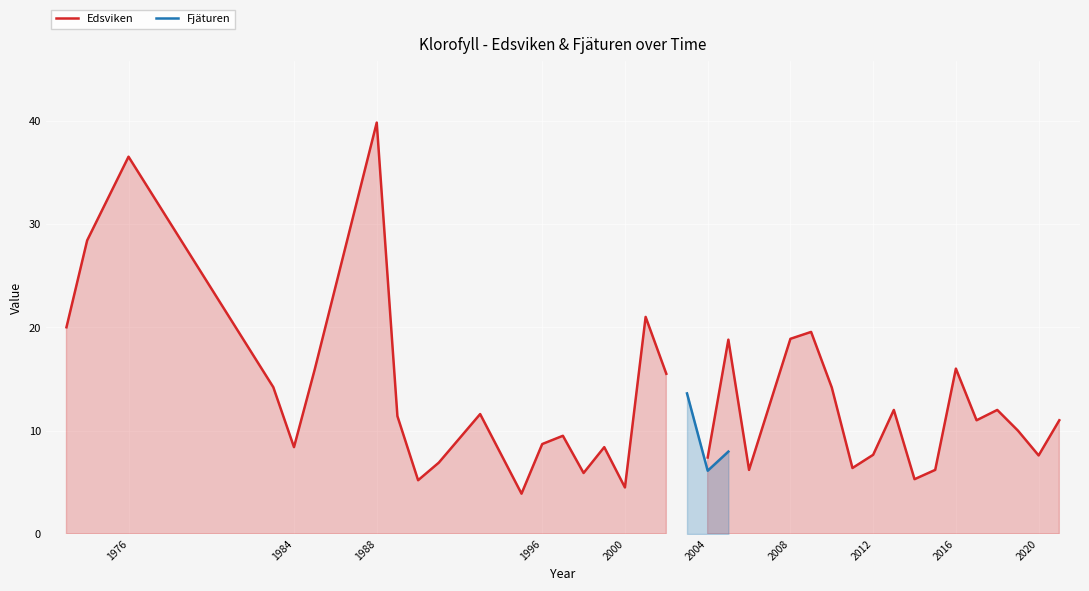

What is the greatest value displayed?

39.8